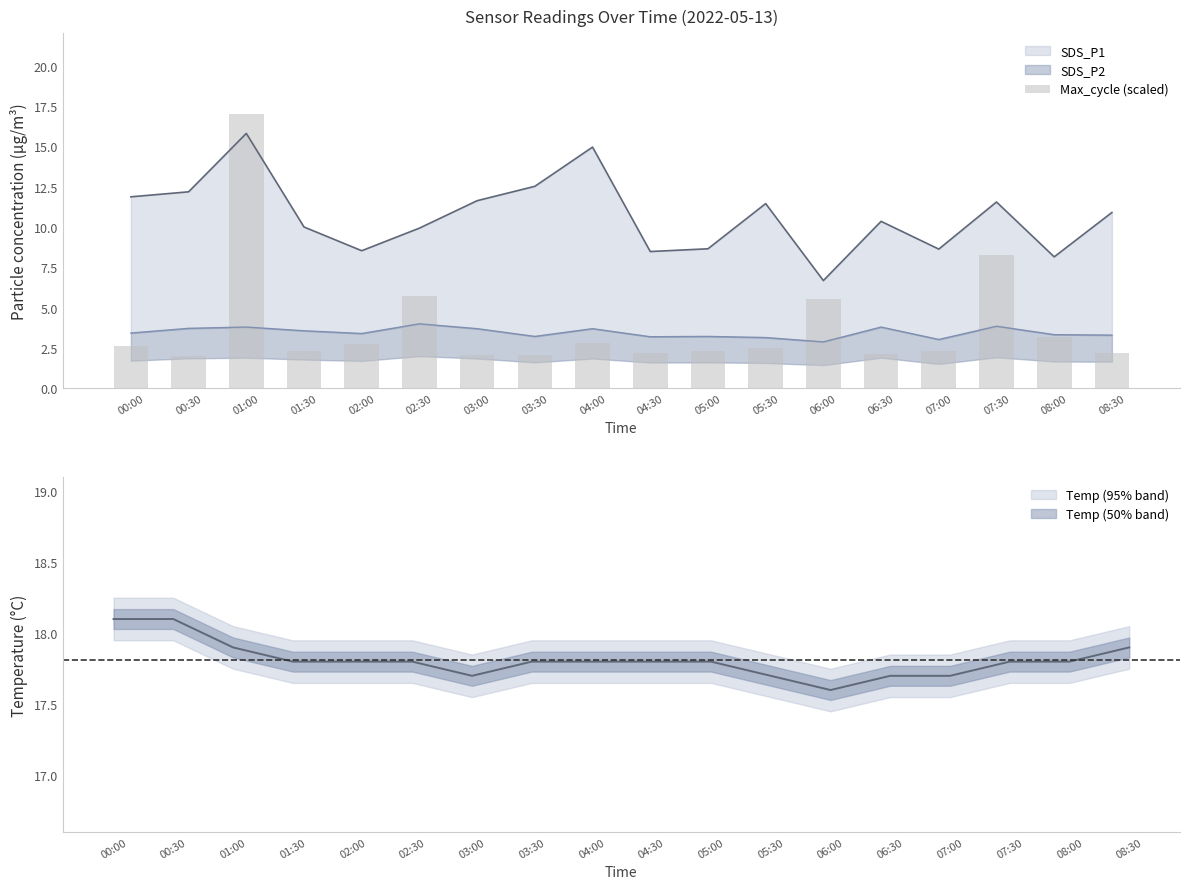

True or false: the data shows 0.7 at 05:30.

False